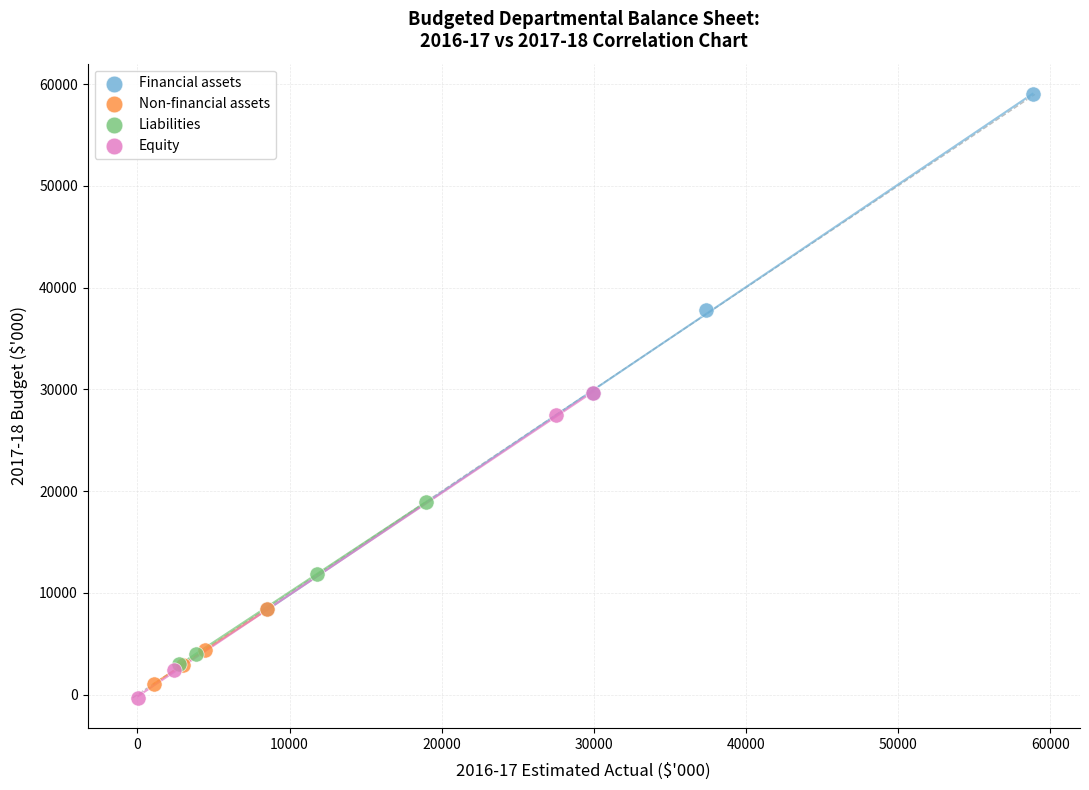

What are all the series names shown in the legend?

Financial assets, Non-financial assets, Liabilities, Equity